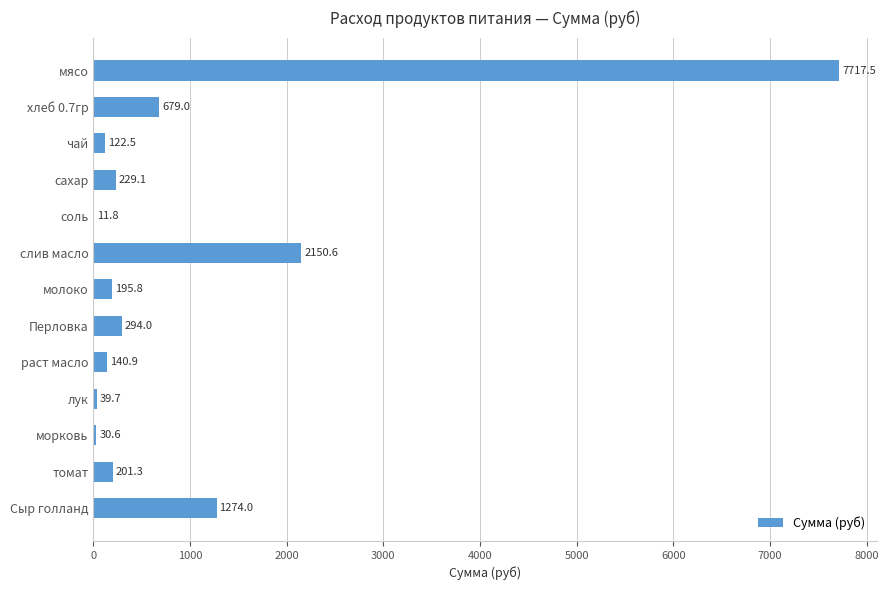

Reading top to bottom, transcribe all the data shown in this chart.

мясо=7717.5	хлеб 0.7гр=679.0	чай=122.5	сахар=229.1	соль=11.8	слив масло=2150.6	молоко=195.8	Перловка=294.0	раст масло=140.9	лук=39.7	морковь=30.6	томат=201.3	Сыр голланд=1274.0